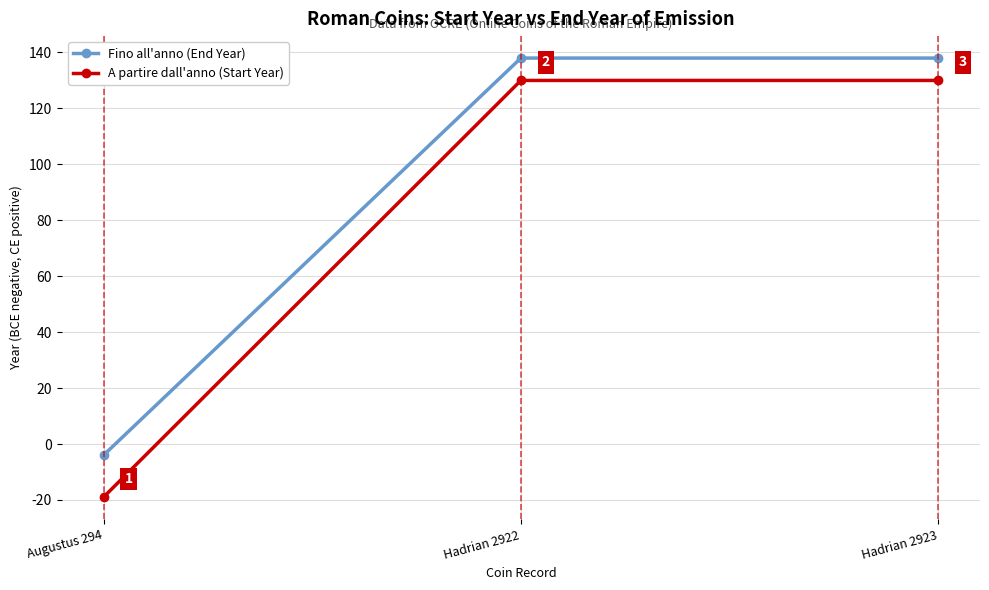

True or false: Fino all'anno (End Year) has a value of 186 at Hadrian 2923.

False